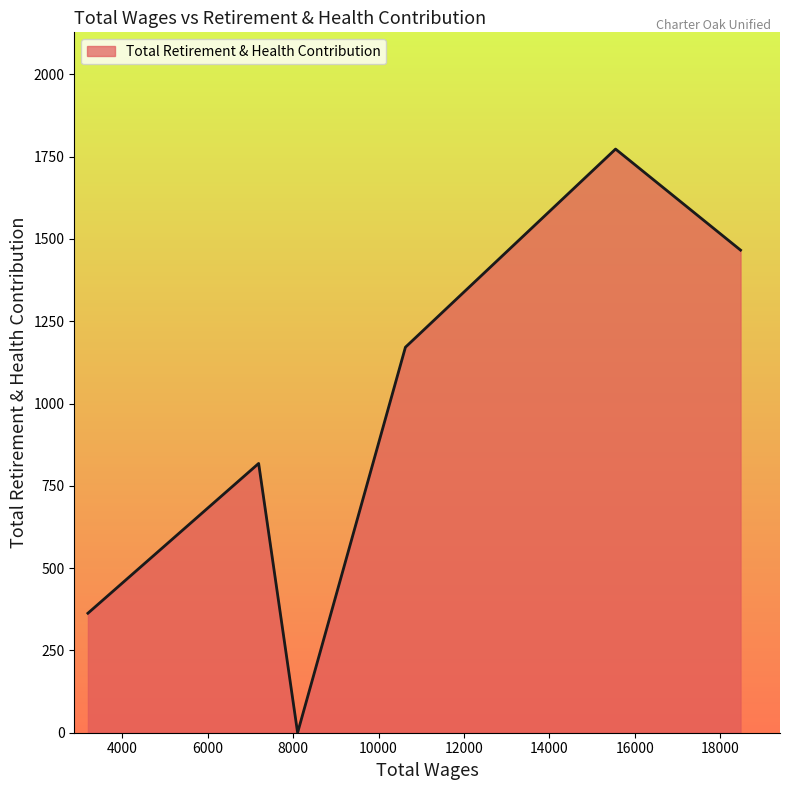

What is the maximum value shown in the chart?

1773